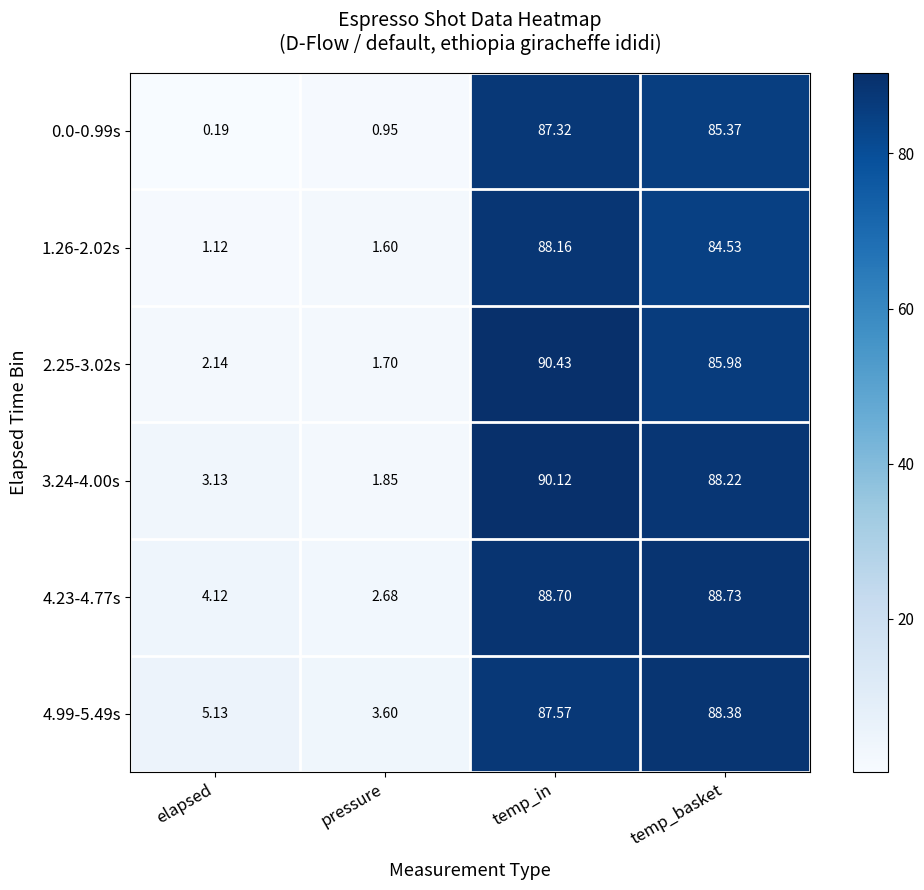

Which category has the lowest value in the 0.0-0.99s series?

elapsed